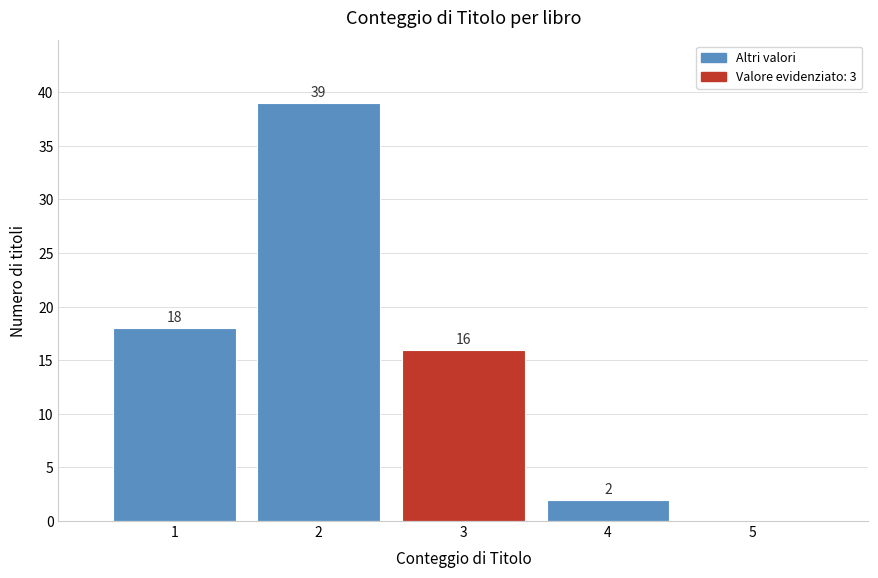

Which range on the x-axis has the tallest bar?

1.5 to 2.5